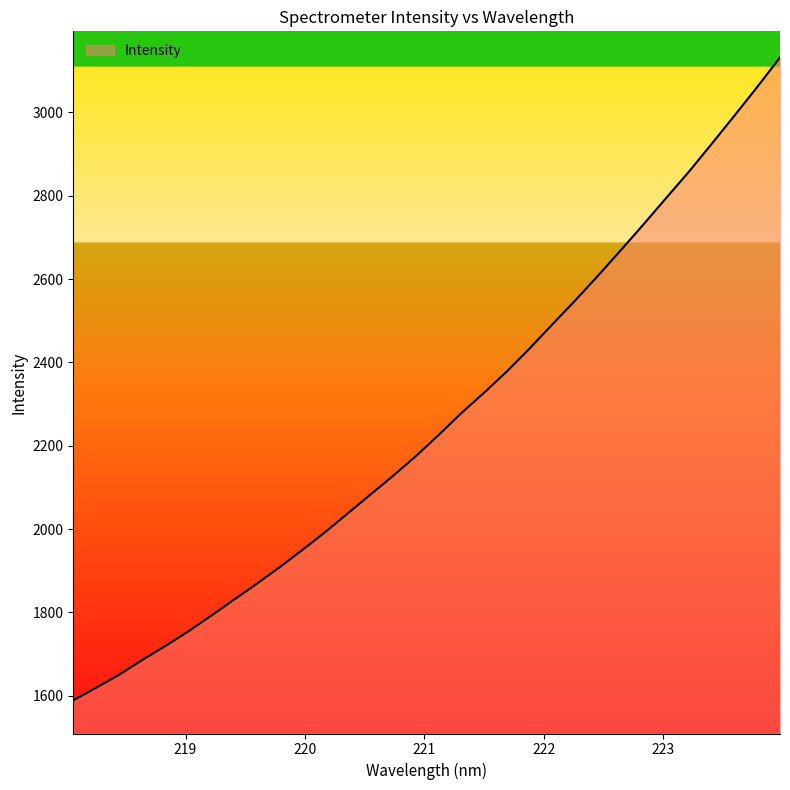

What is the difference between the second highest and second lowest values?

1441.5